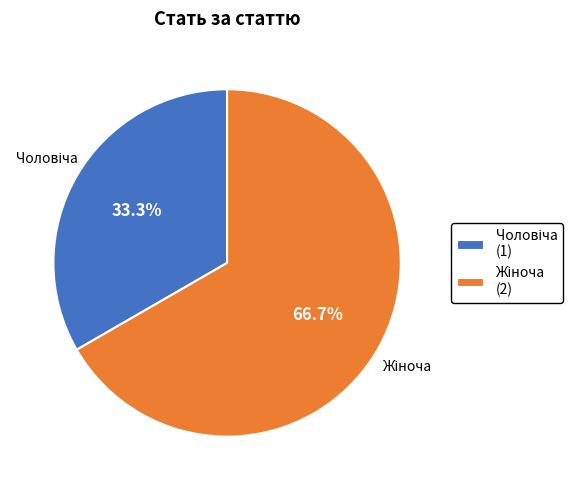

How many slices are in this pie chart?

2